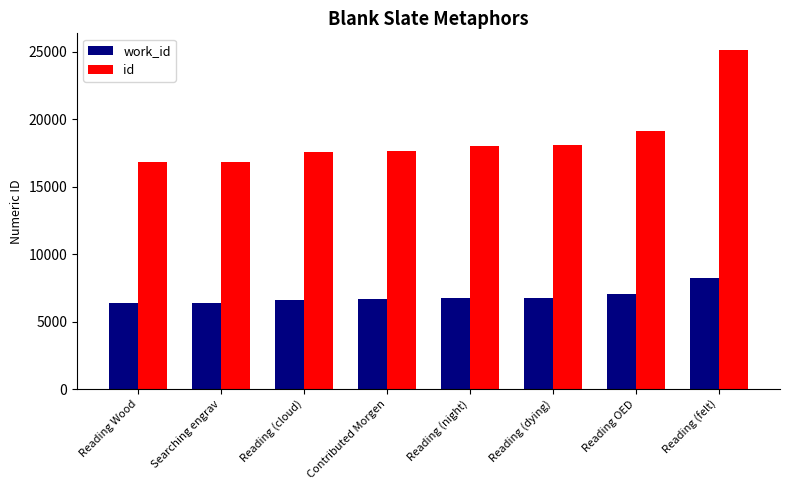

List the series in order of their peak value, lowest first.

work_id, id